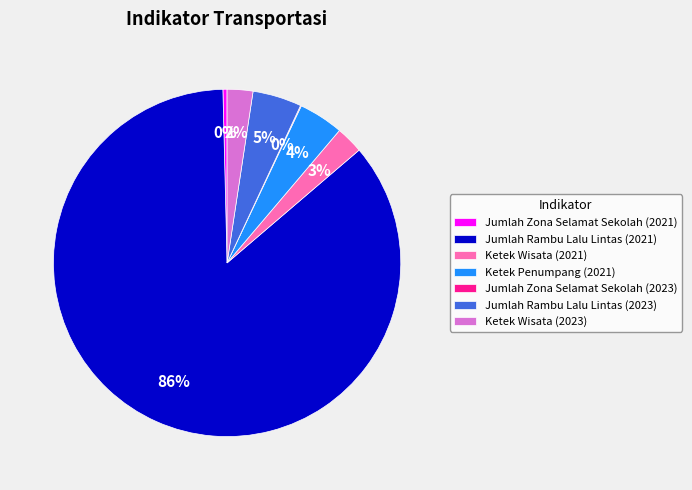

Which has a higher value, Jumlah Zona Selamat Sekolah (2021) or Ketek Penumpang (2021)?

Ketek Penumpang (2021)